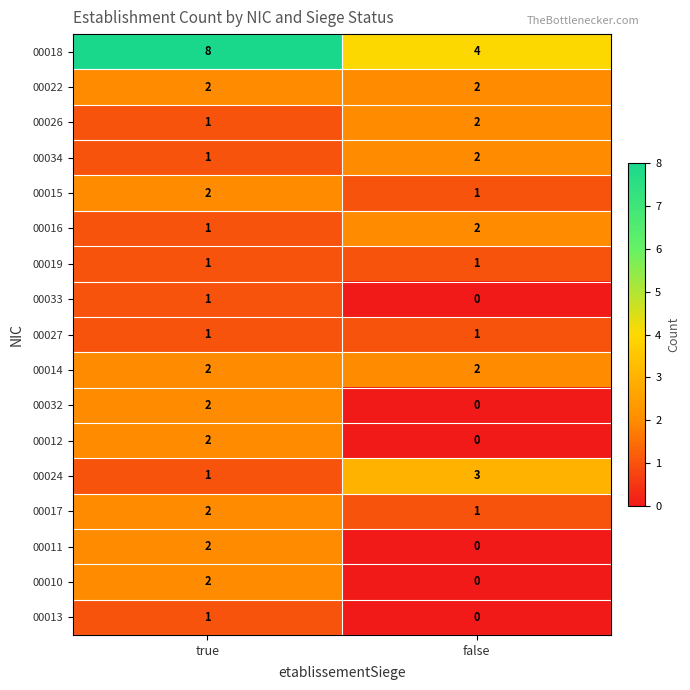

What is the spread (max minus min) of values at false?

4